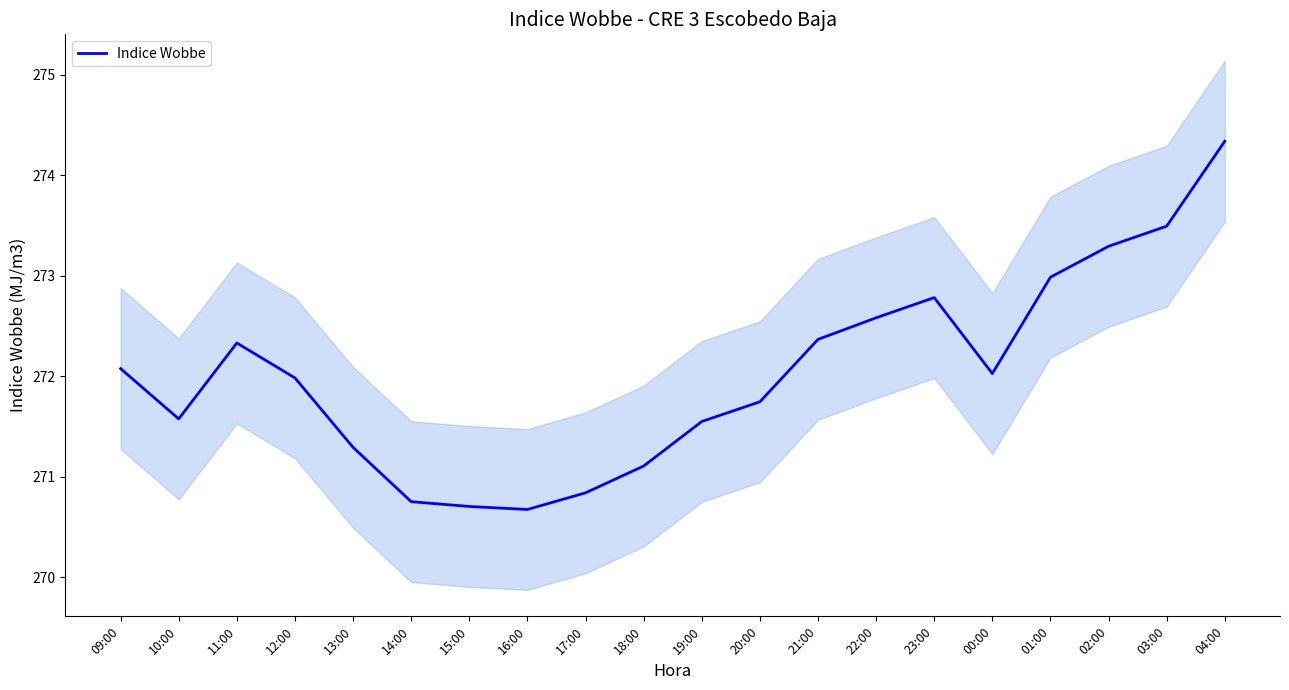

What is the approximate value at 01:00?

273.0